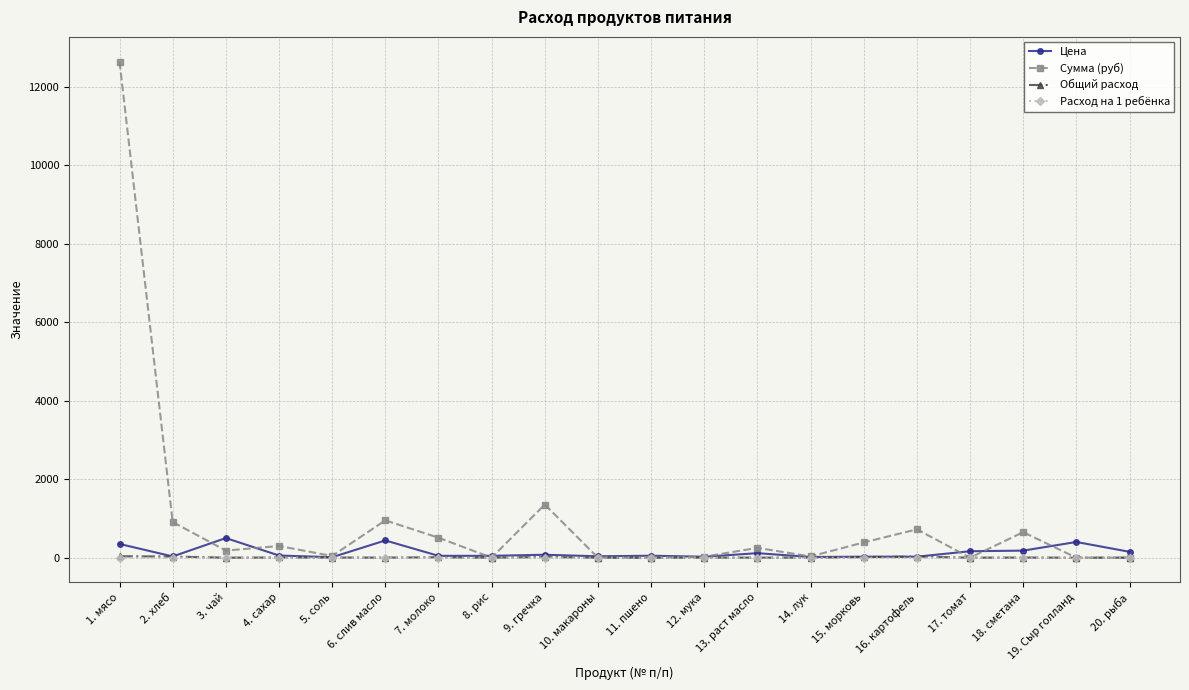

What is the lowest value of the Цена series?

12.0